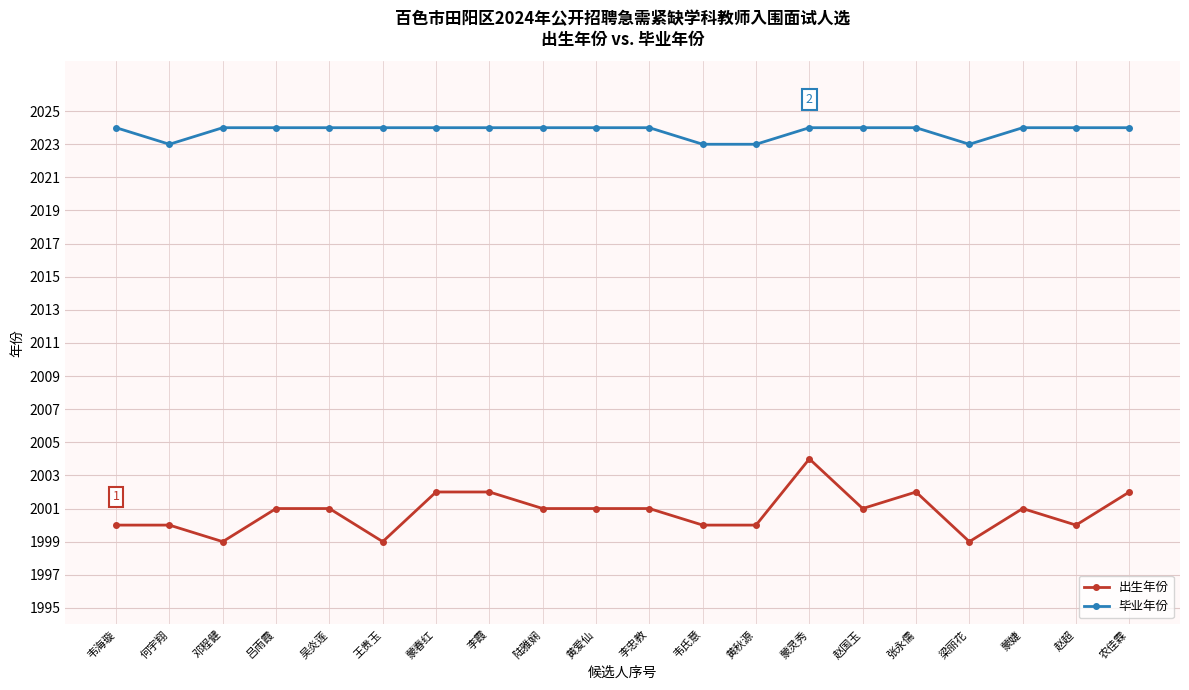

What is the label of the 18th point from the right?

邓程健